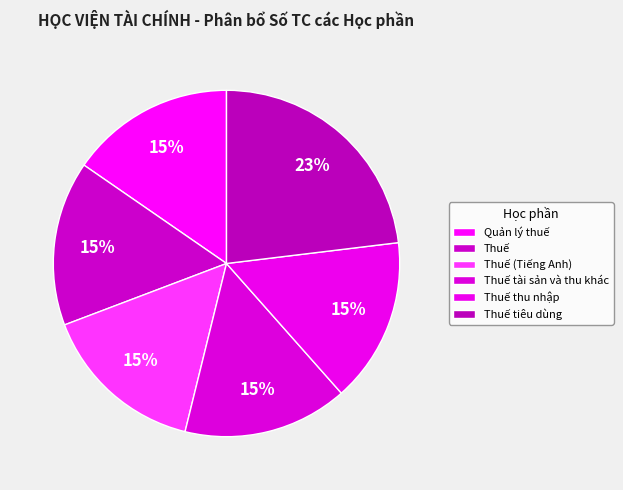

Count the number of slices in the pie.

6